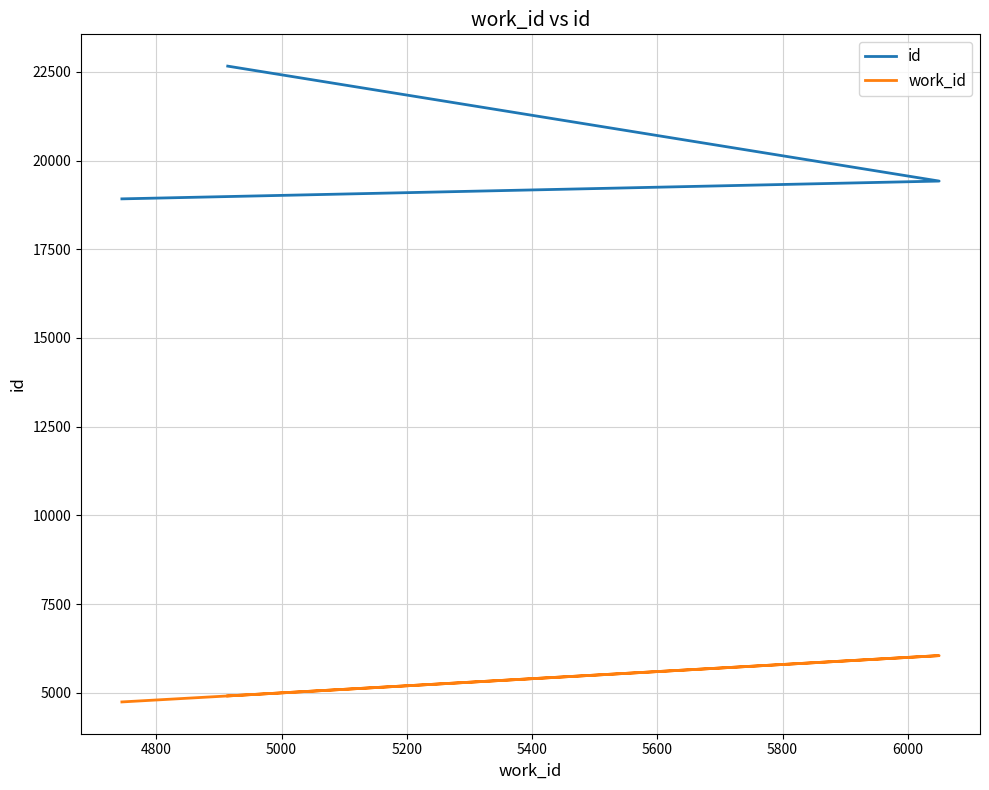

Is the value of work_id at 4800 greater than the value of id at 4800?

No